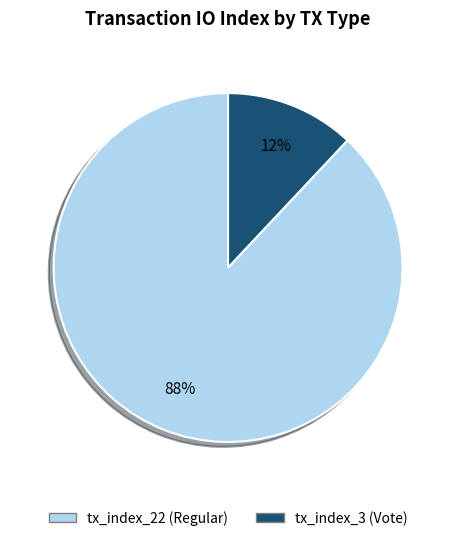

To the nearest percent, what portion does tx_index_22 (Regular) represent?

88%